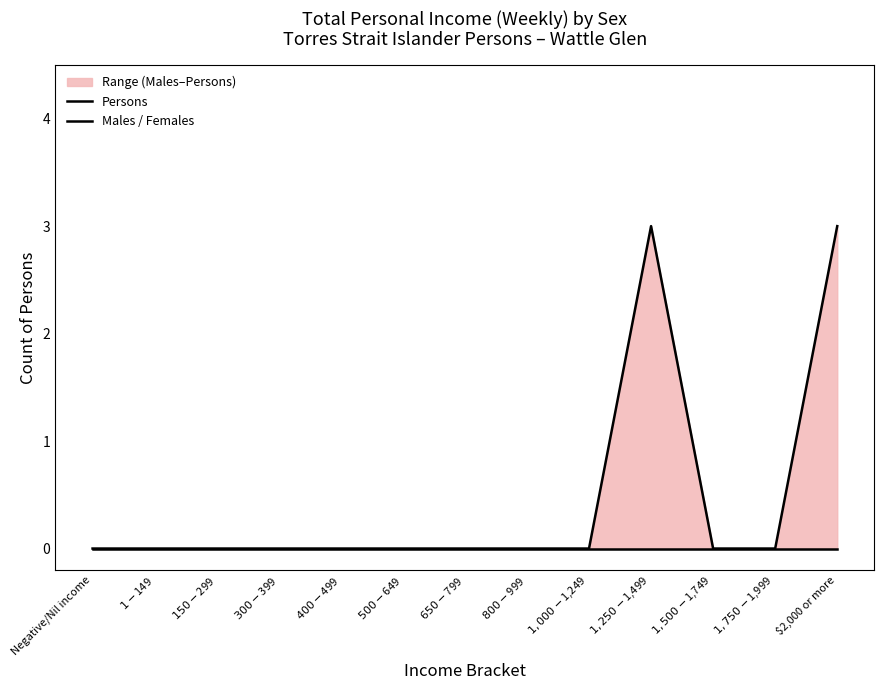

True or false: Males / Females and Persons intersect in this chart.

False